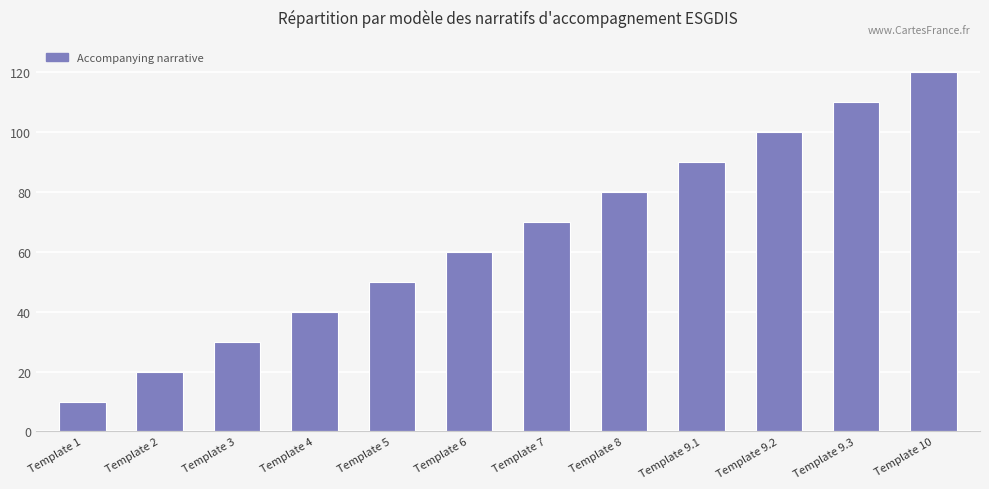

List the labels in order of value, smallest first.

Template 1, Template 2, Template 3, Template 4, Template 5, Template 6, Template 7, Template 8, Template 9.1, Template 9.2, Template 9.3, Template 10